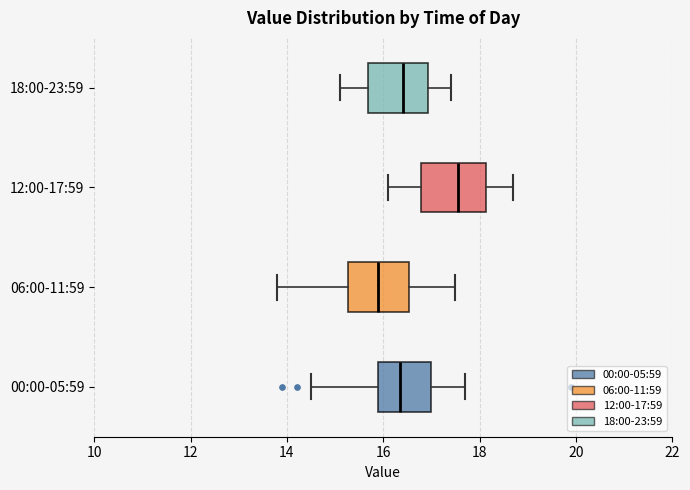

Where is the left edge of the box for 12:00-17:59 on the x-axis? The values are not printed on the chart, so give them approximately, as read against the axis.

16.8